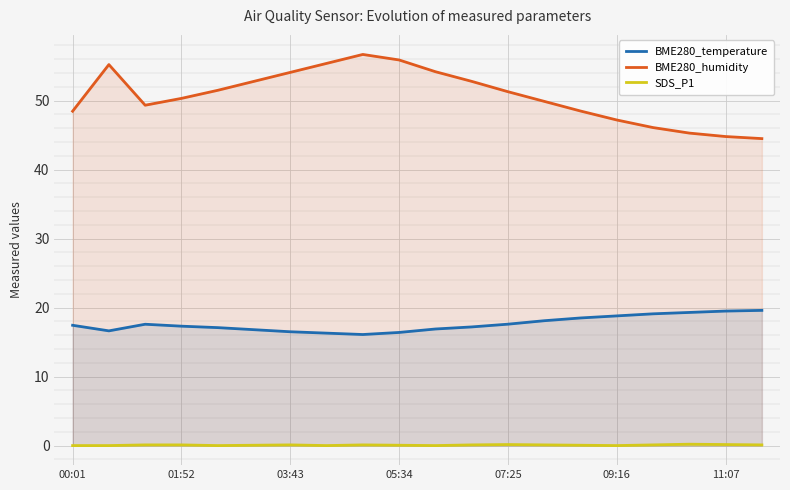

What is the greatest value displayed?

56.7